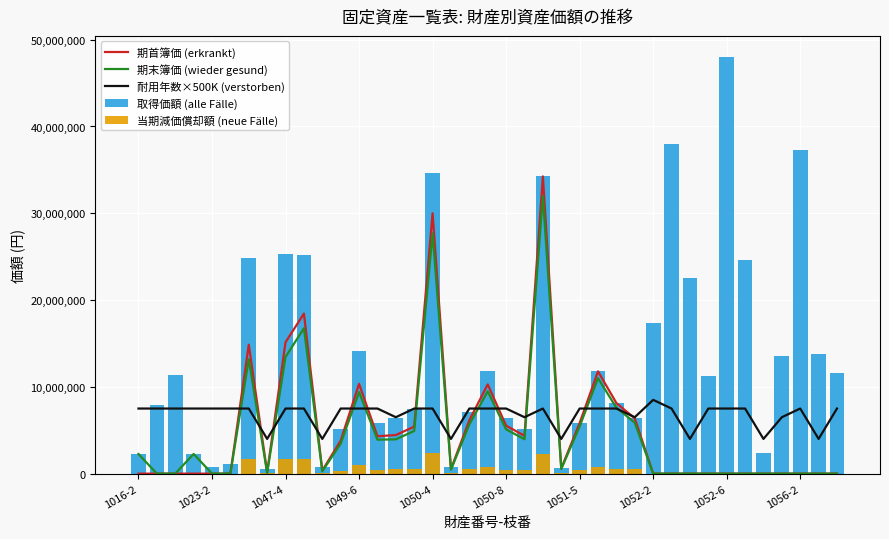

Rank the series by their maximum value, from lowest to highest.

当期減価償却額 (neue Fälle), 耐用年数×500K (verstorben), 期末簿価 (wieder gesund), 期首簿価 (erkrankt), 取得価額 (alle Fälle)